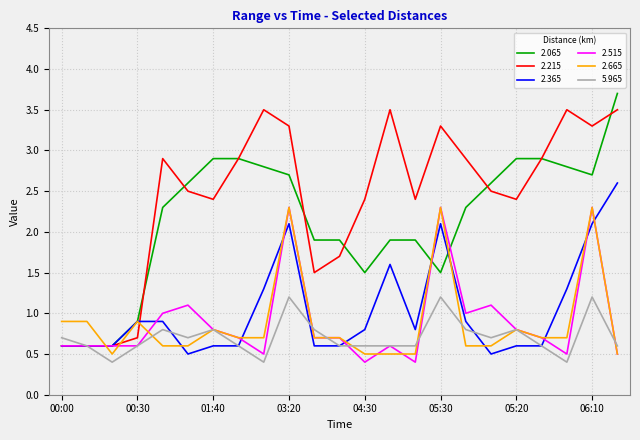

What is the maximum value for 2.665?

2.3